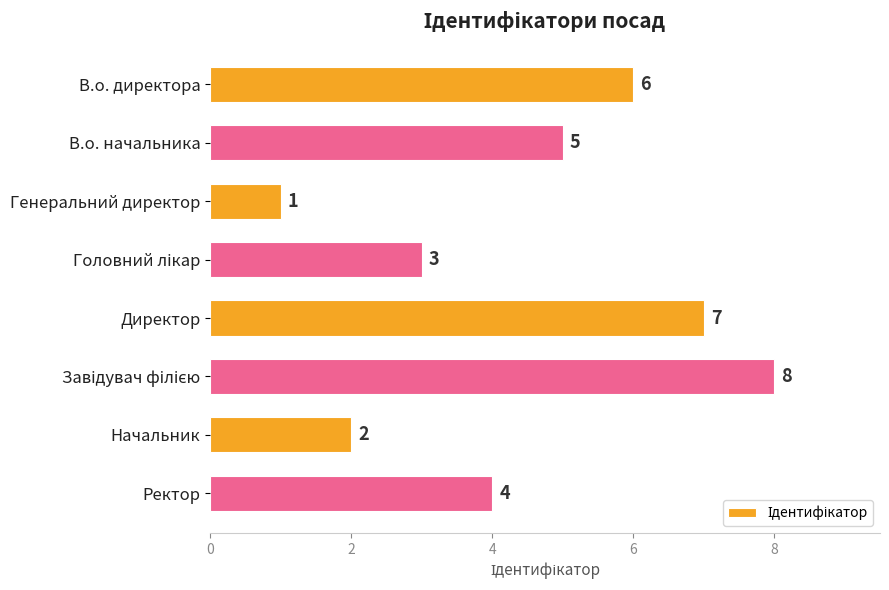

The chart shows a value of 6 at Ректор. True or false?

False